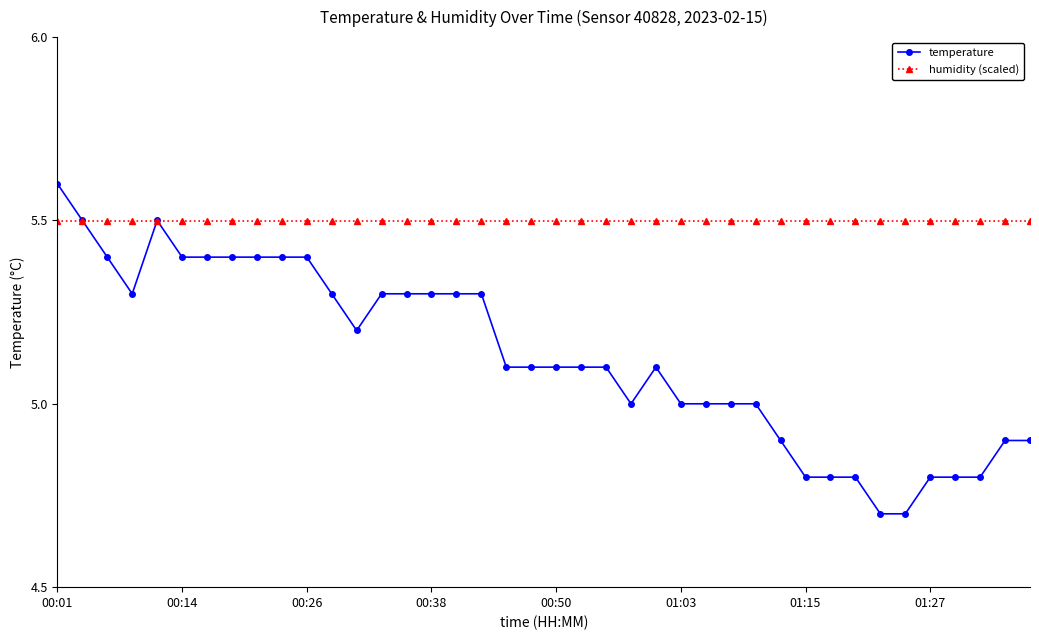

What are all the series names shown in the legend?

temperature, humidity (scaled)